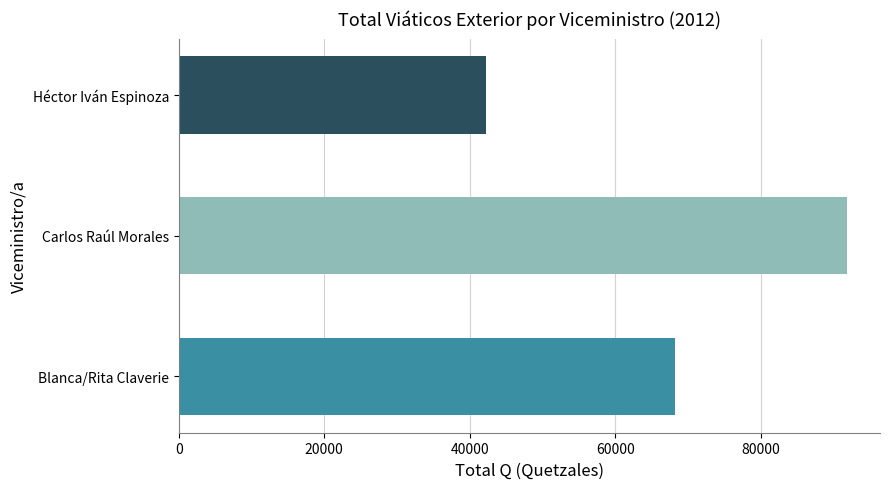

What is the smallest value displayed?

42223.3